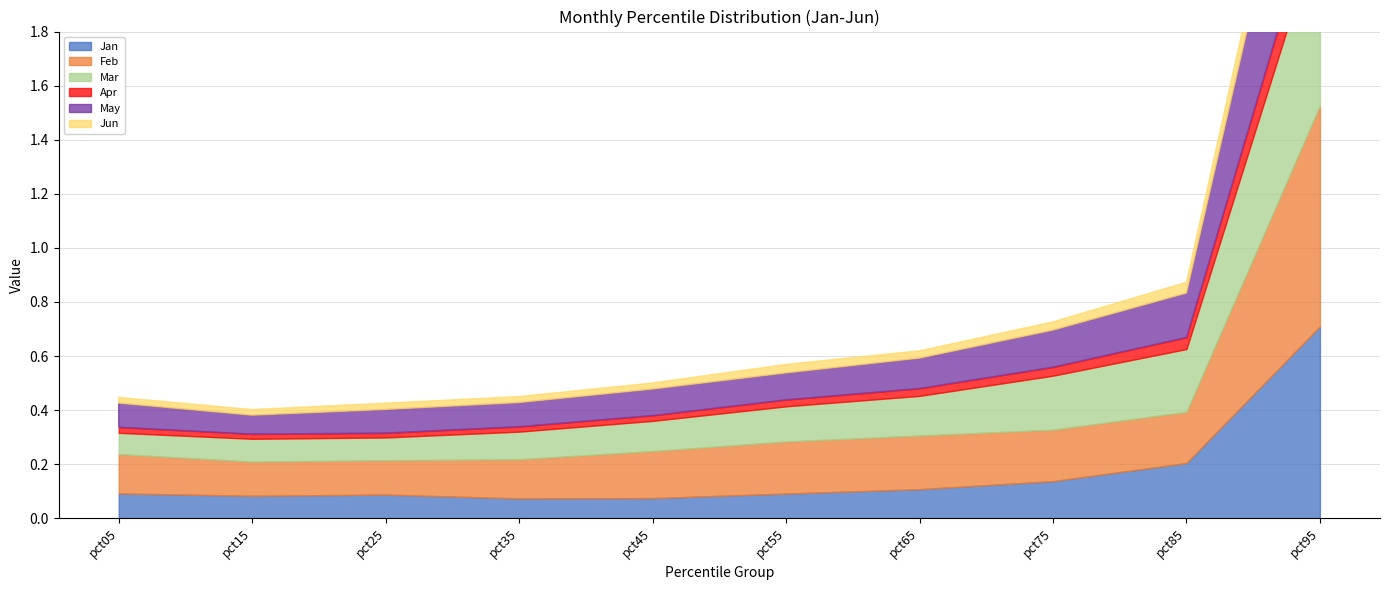

True or false: Feb and May intersect in this chart.

False